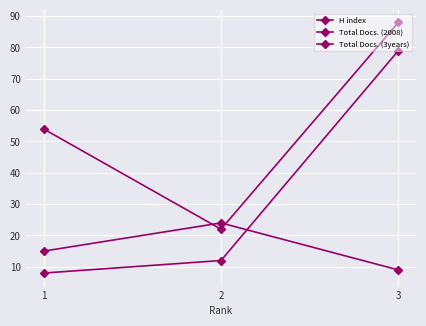

Which series has the largest range (max minus min)?

Total Docs. (2008)